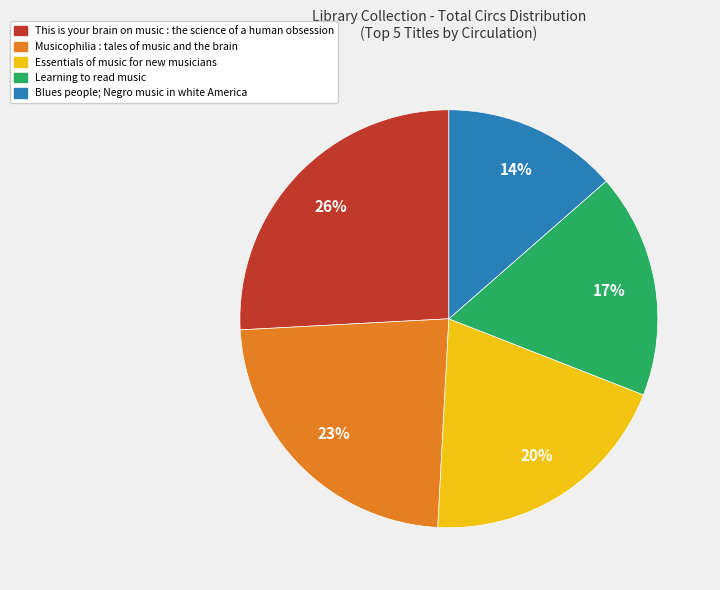

Which has a higher value, Musicophilia or This is your brain on music?

This is your brain on music